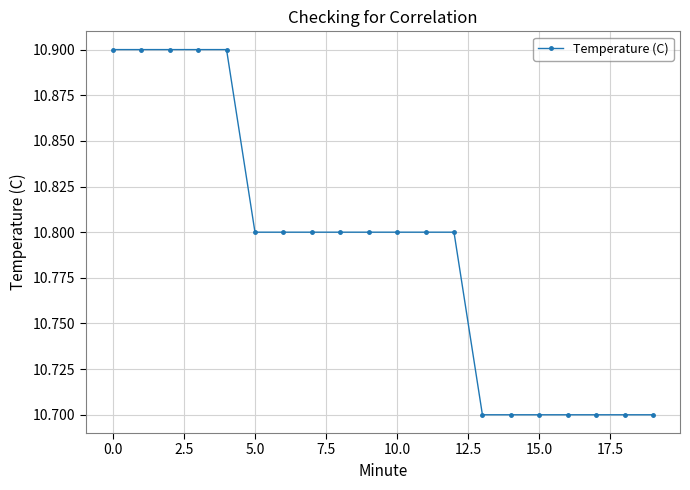

What is the value of the 6th point from the left?

10.8